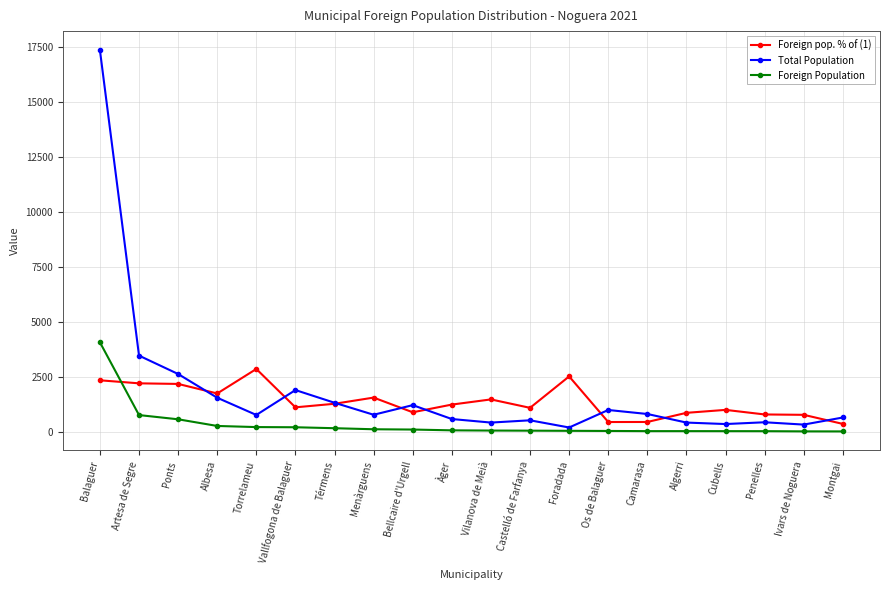

Is the value of Total Population at Artesa de Segre greater than the value of Foreign Population at Balaguer?

No